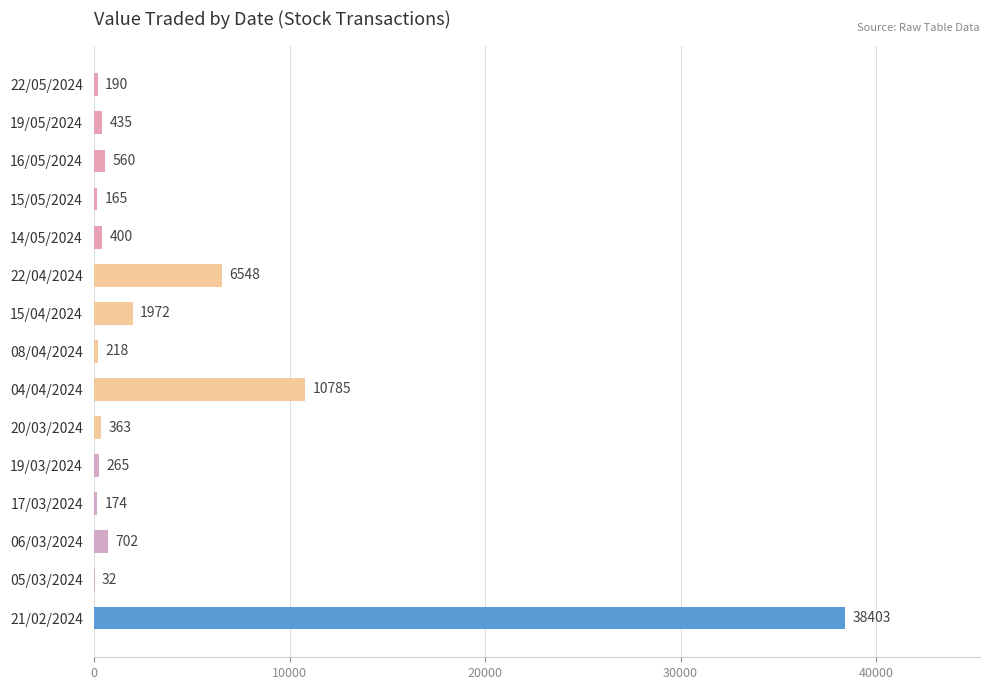

What is the change in value from 16/05/2024 to 05/03/2024?

-528